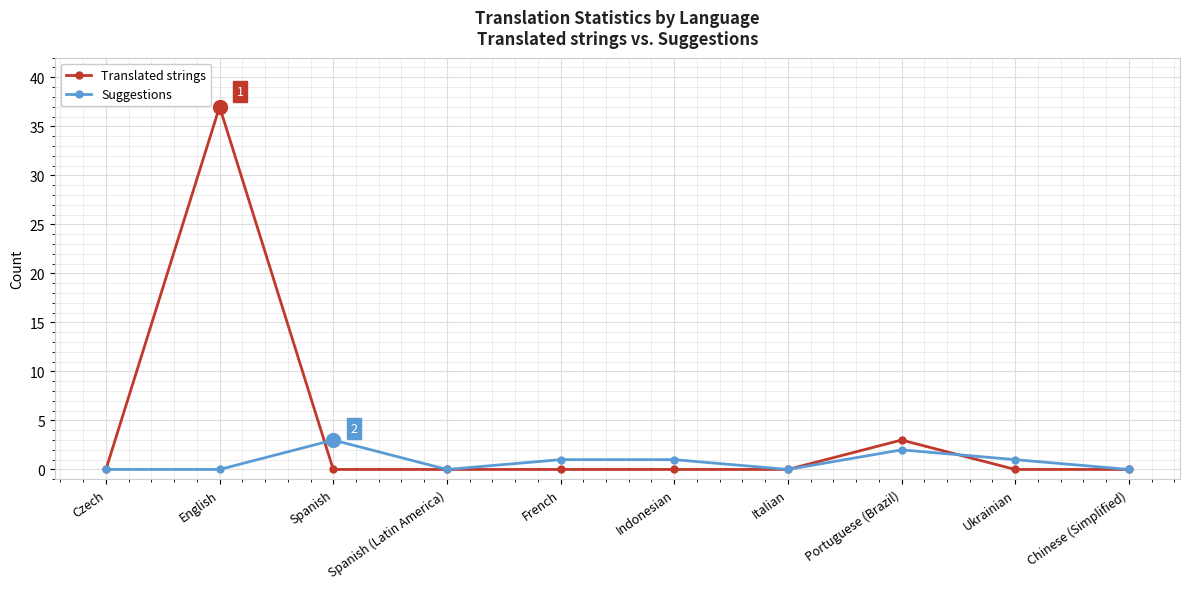

The Translated strings series shows 0 at Spanish. True or false?

True